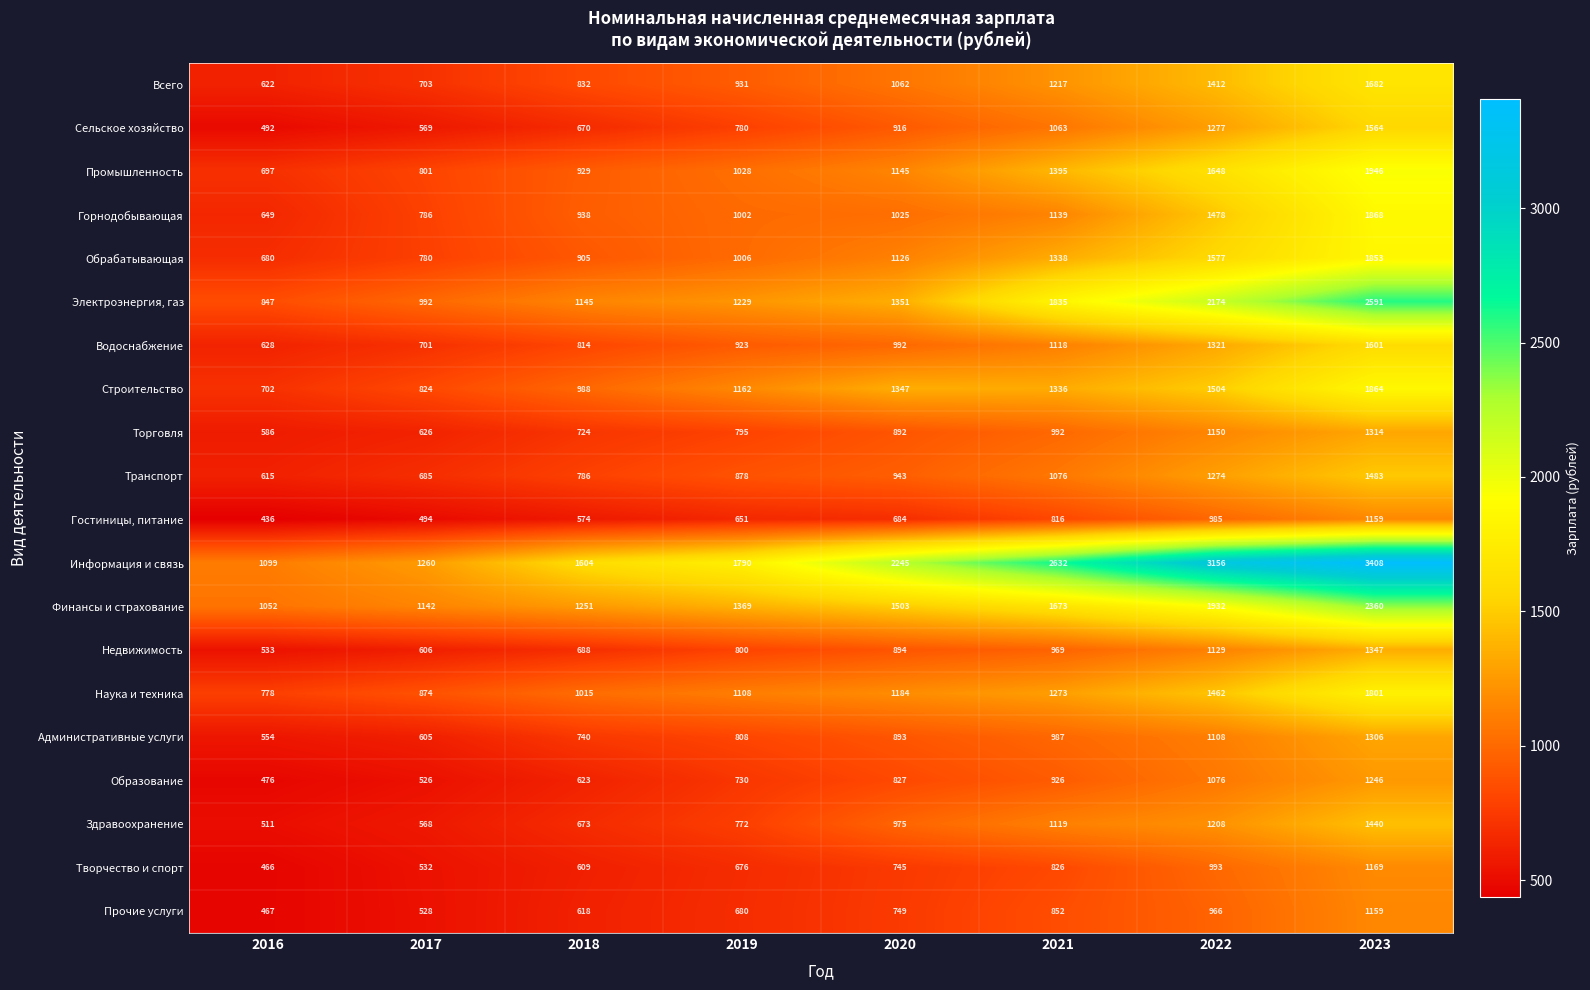

Count the Транспорт values in the range 786 to 1274.

5